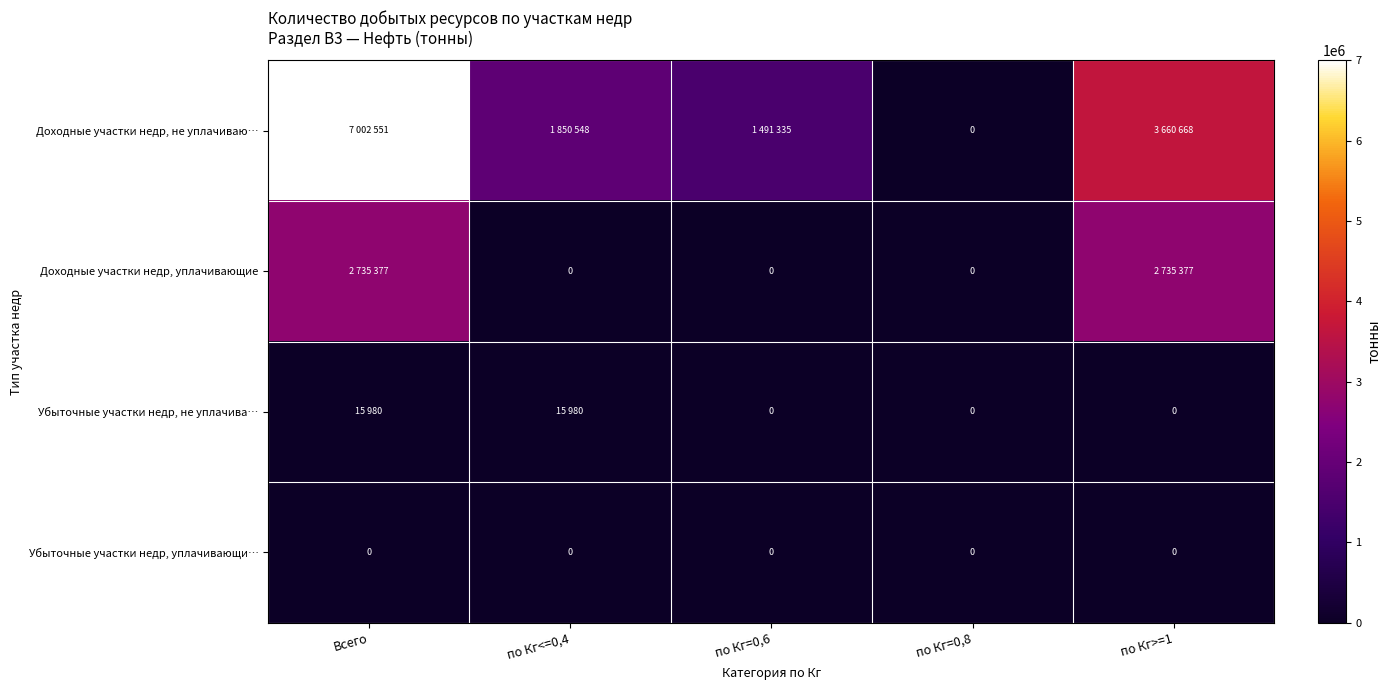

What is the difference between the highest and lowest values at по Кг<=0,4?

1850548